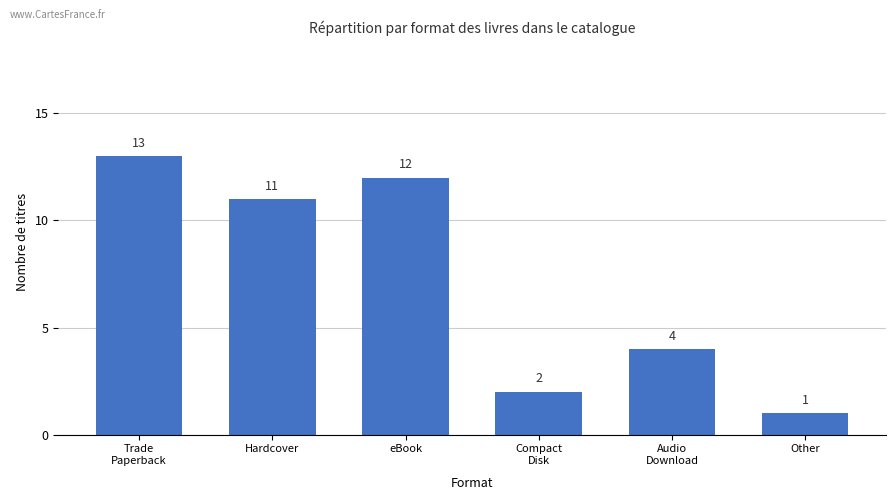

What is the smallest value displayed?

1